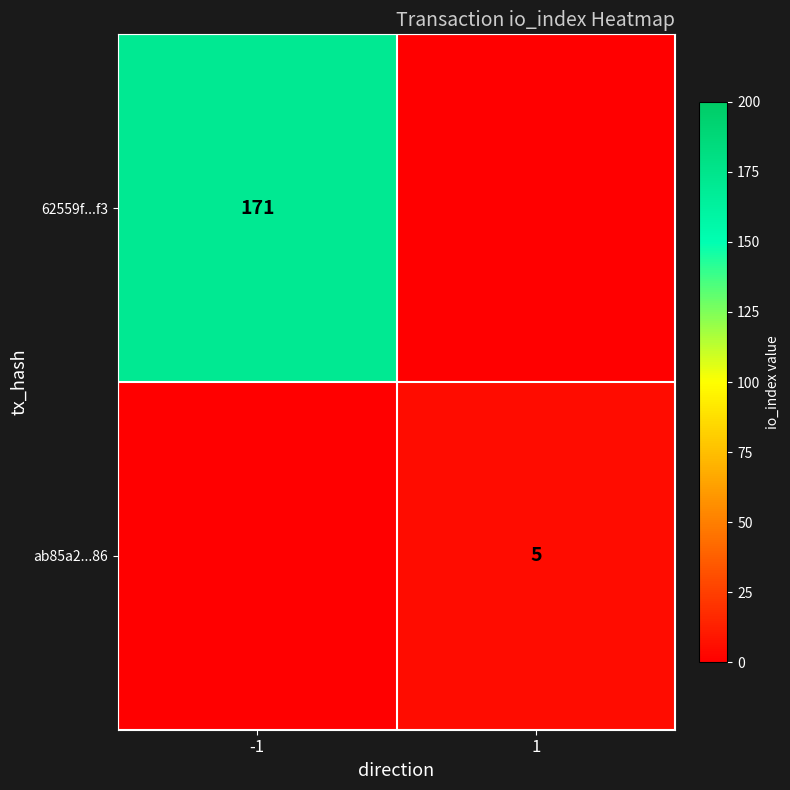

Is it true that 62559f...f3 equals 171 at -1?

True